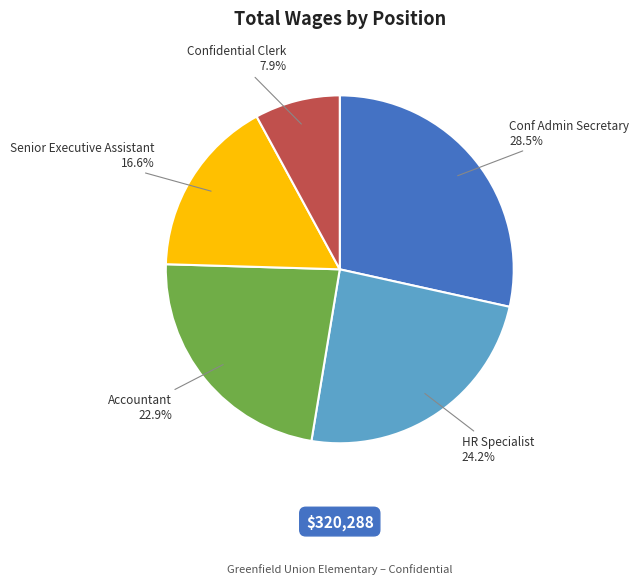

Does HR Specialist represent more than half of the total?

No